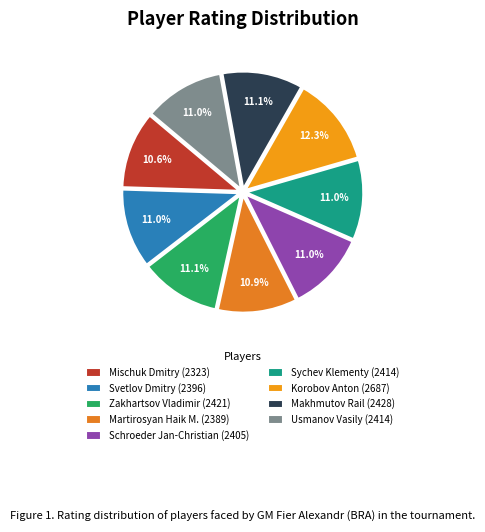

Rank the categories by value from highest to lowest.

Korobov Anton, Makhmutov Rail, Zakhartsov Vladimir, Sychev Klementy, Usmanov Vasily, Schroeder Jan-Christian, Svetlov Dmitry, Martirosyan Haik M., Mischuk Dmitry